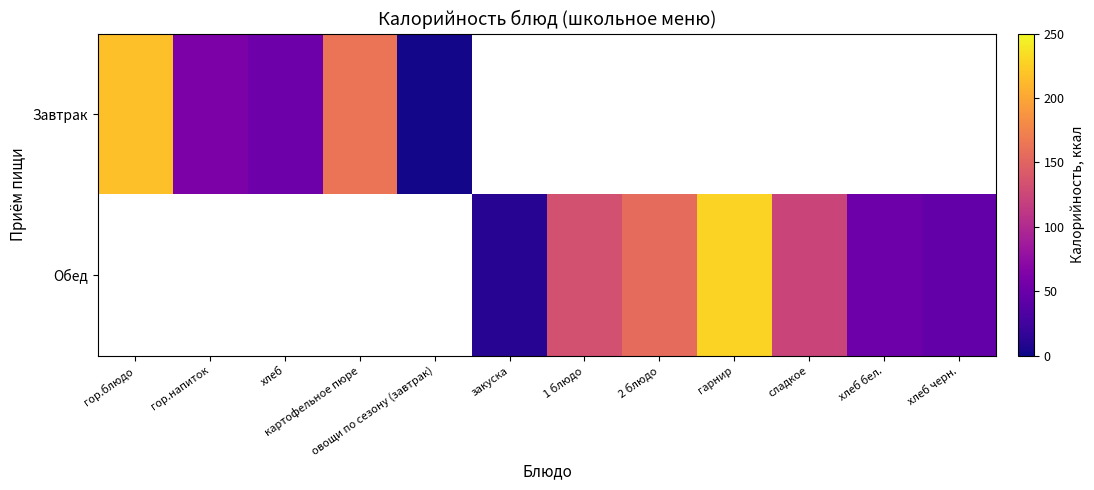

What is the sum of the Обед values at хлеб черн. and хлеб бел.?

98.0